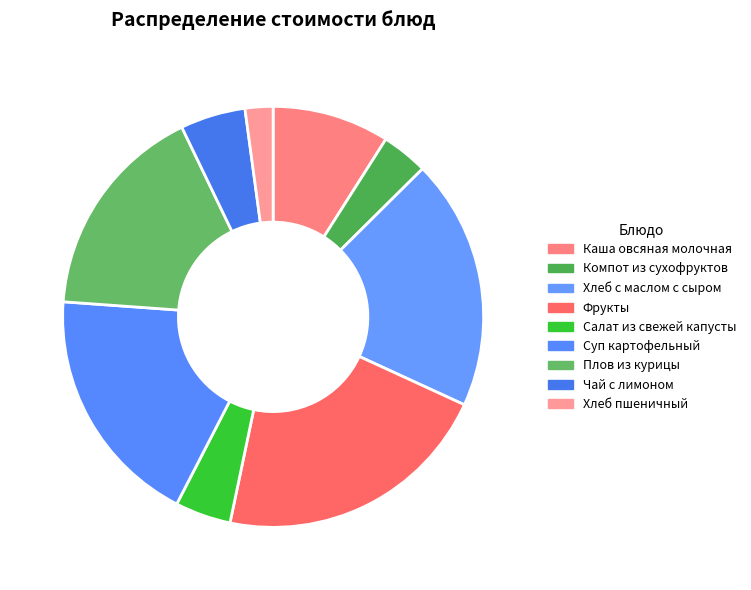

Rank the categories by value from lowest to highest.

Хлеб пшеничный, Компот из сухофруктов, Салат из свежей капусты, Чай с лимоном, Каша овсяная молочная, Плов из курицы, Суп картофельный, Хлеб с маслом с сыром, Фрукты